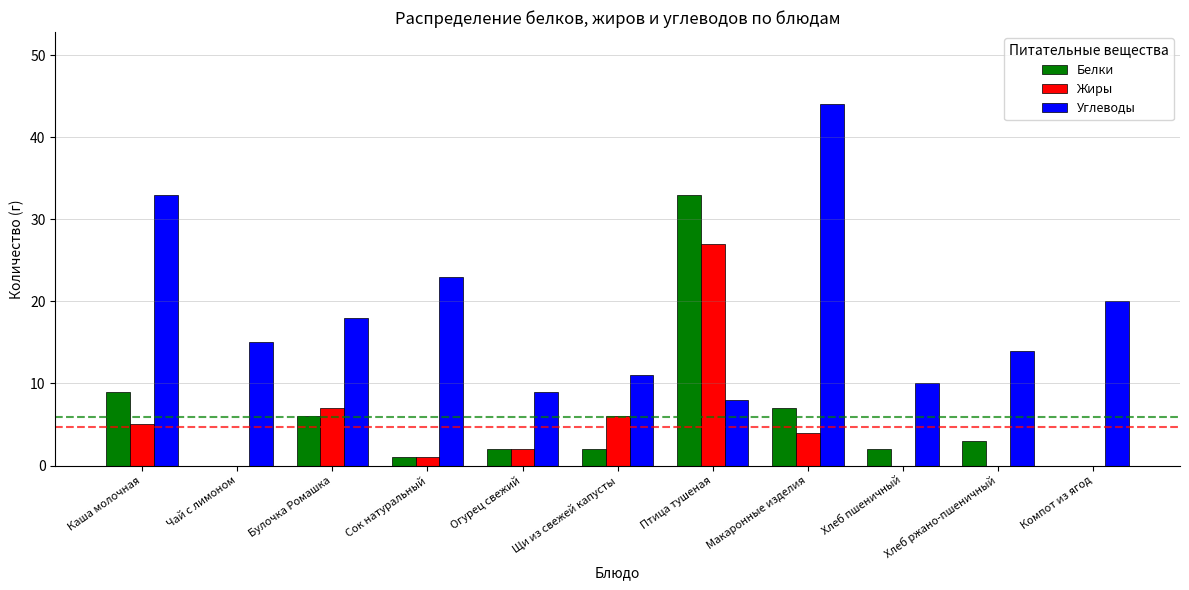

Is it true that Белки equals 6 at Булочка Ромашка?

True